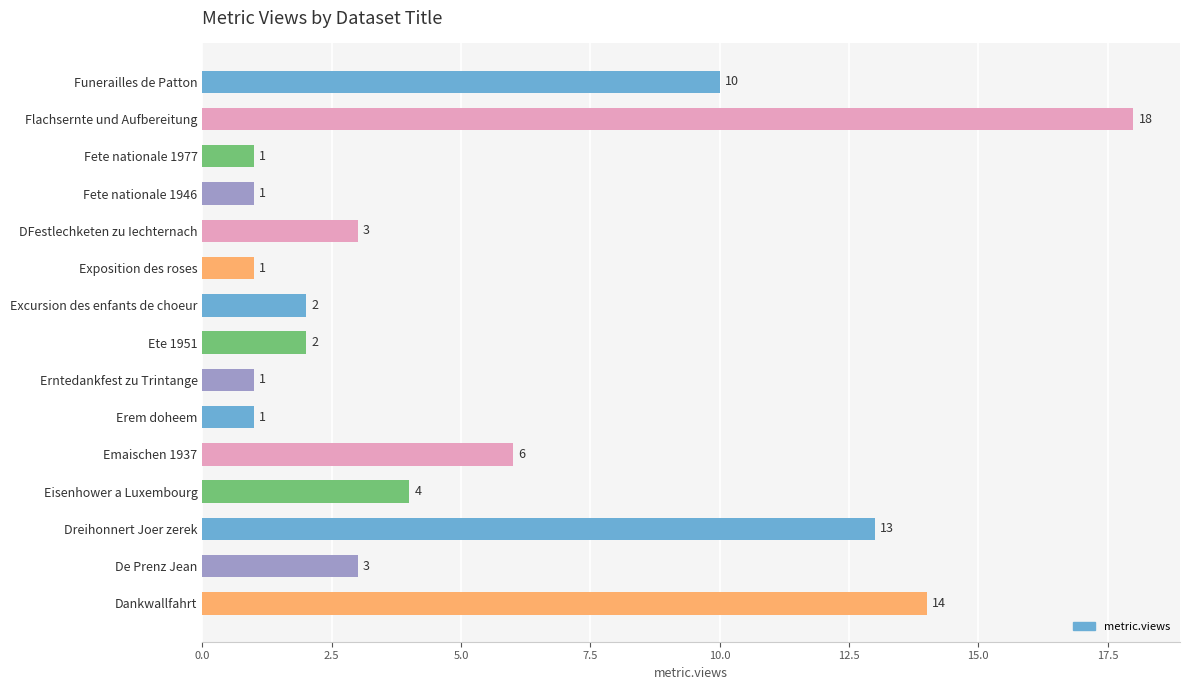

What is the greatest value displayed?

18